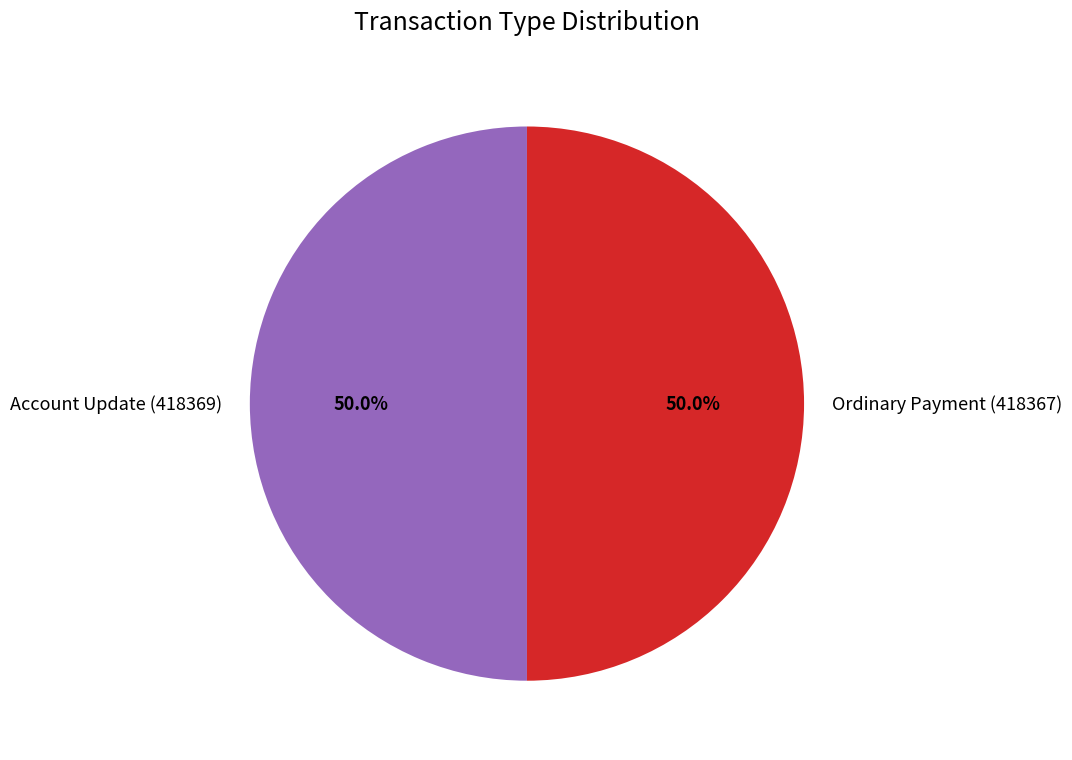

To the nearest percent, what percentage of the pie is Ordinary Payment (418367)?

50%